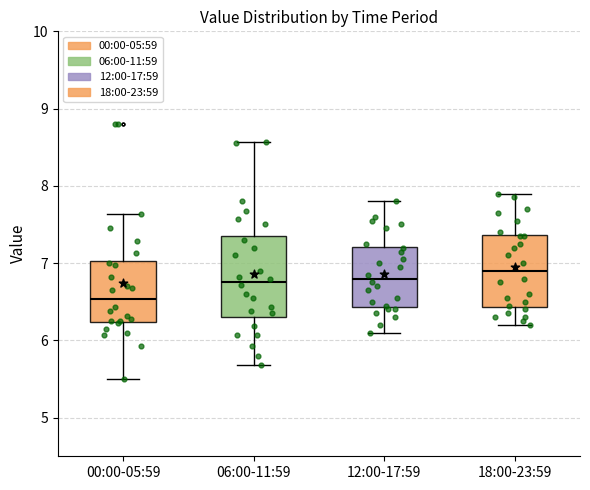

Which box has the lowest median line?

00:00-05:59